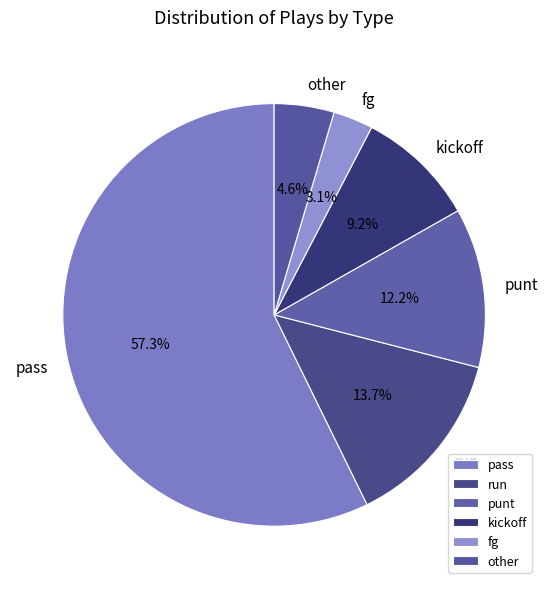

The pass slice represents 47% of the pie. True or false?

False